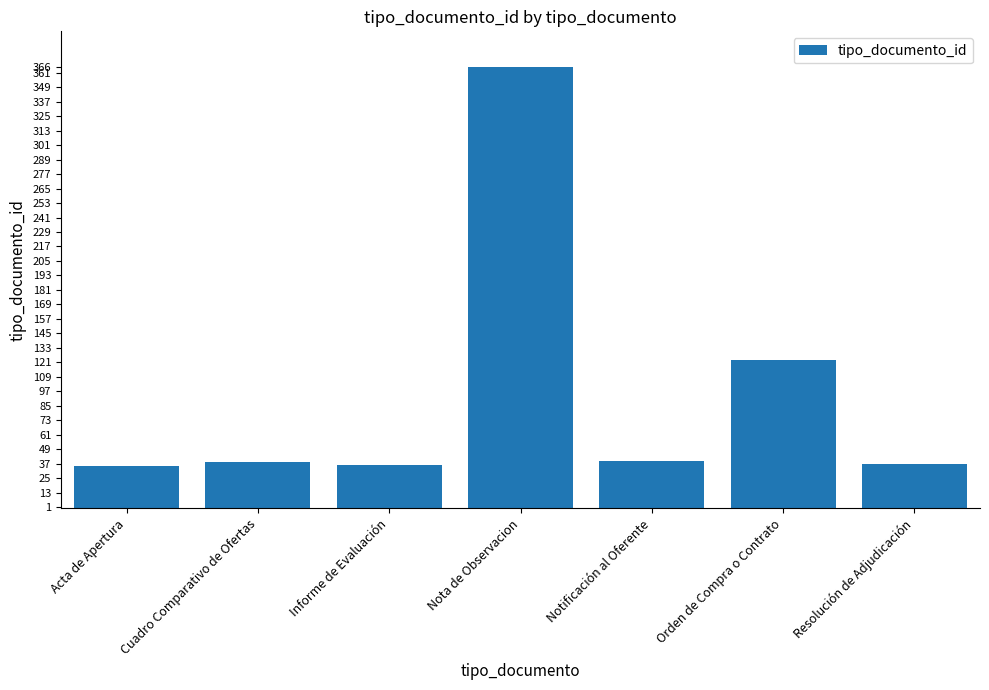

Which label corresponds to the largest value in the chart?

Nota de Observacion